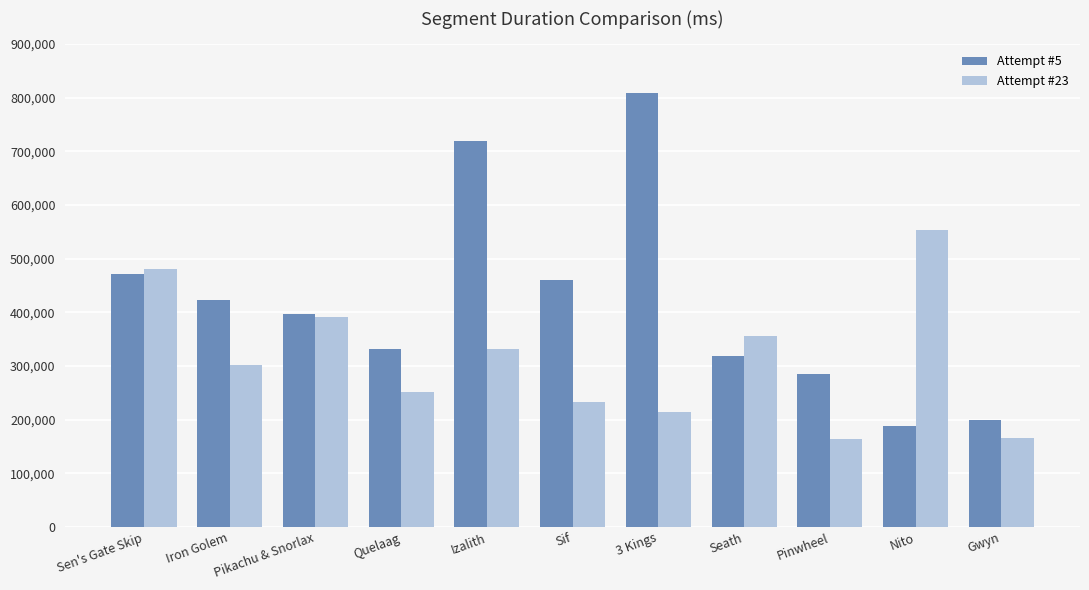

True or false: Attempt #23 has a value of 817787 at Sen's Gate Skip.

False